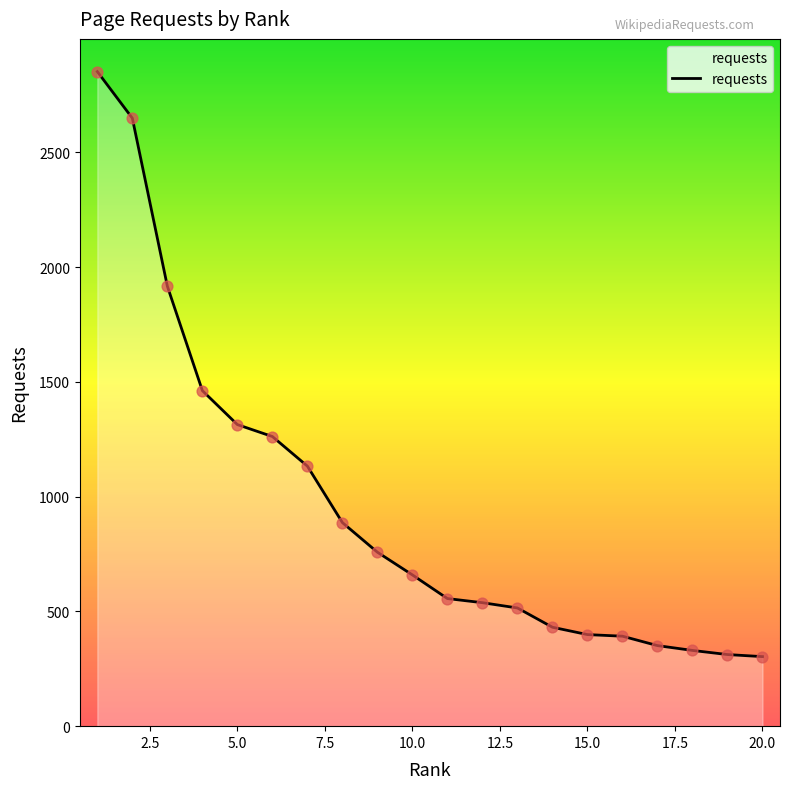

What is the smallest value displayed?

303